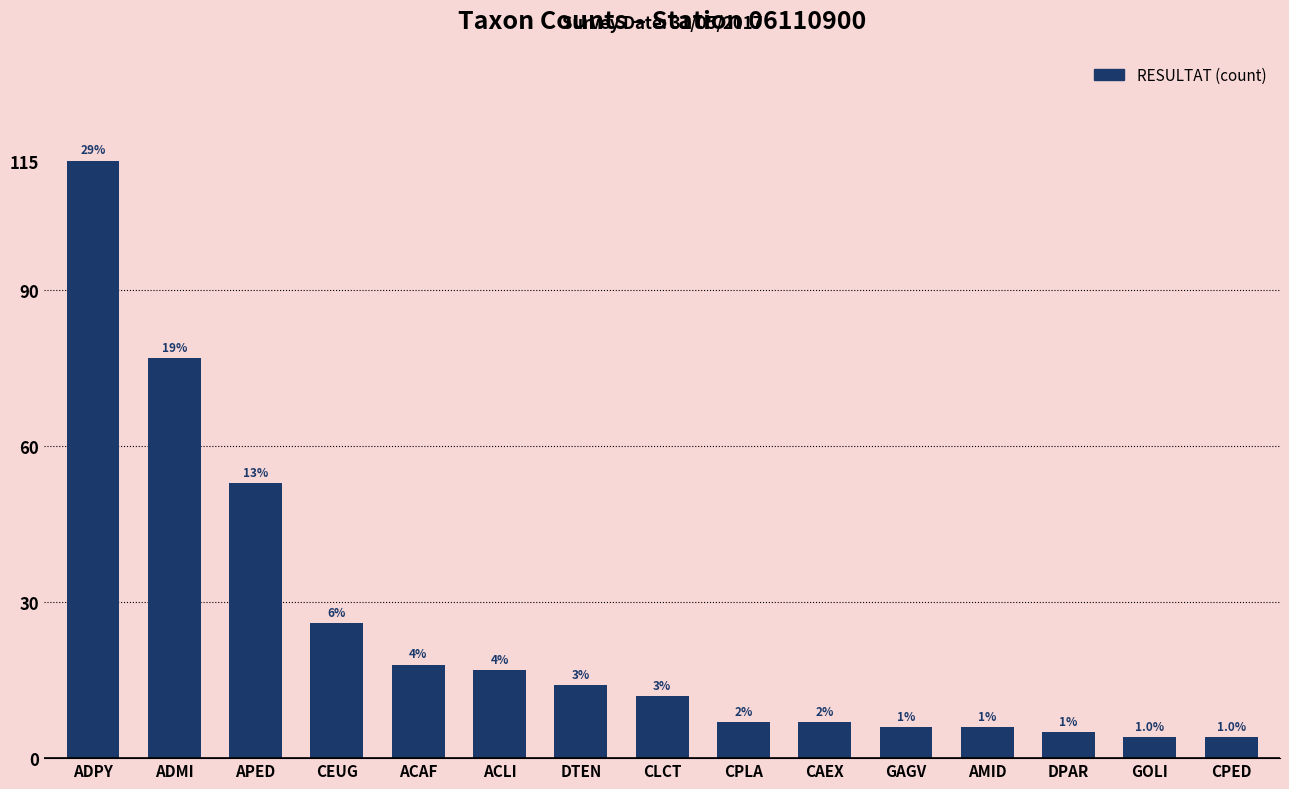

How many bars are there in total?

15